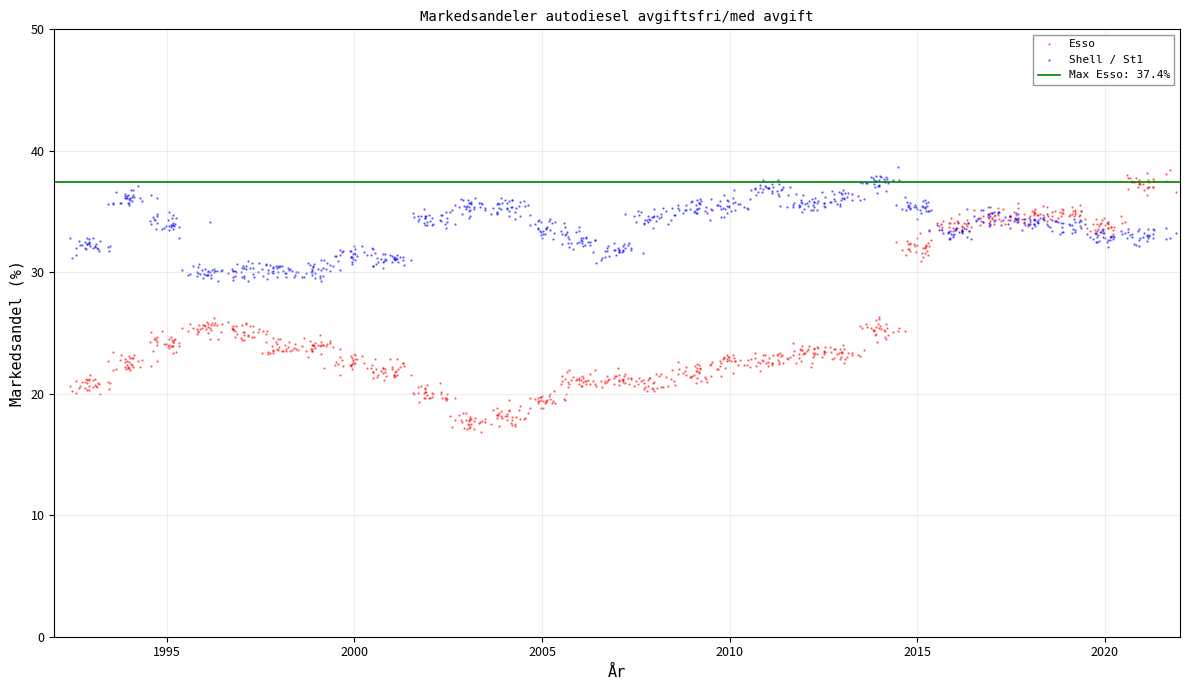

Which series has the widest spread of Y values?

Esso